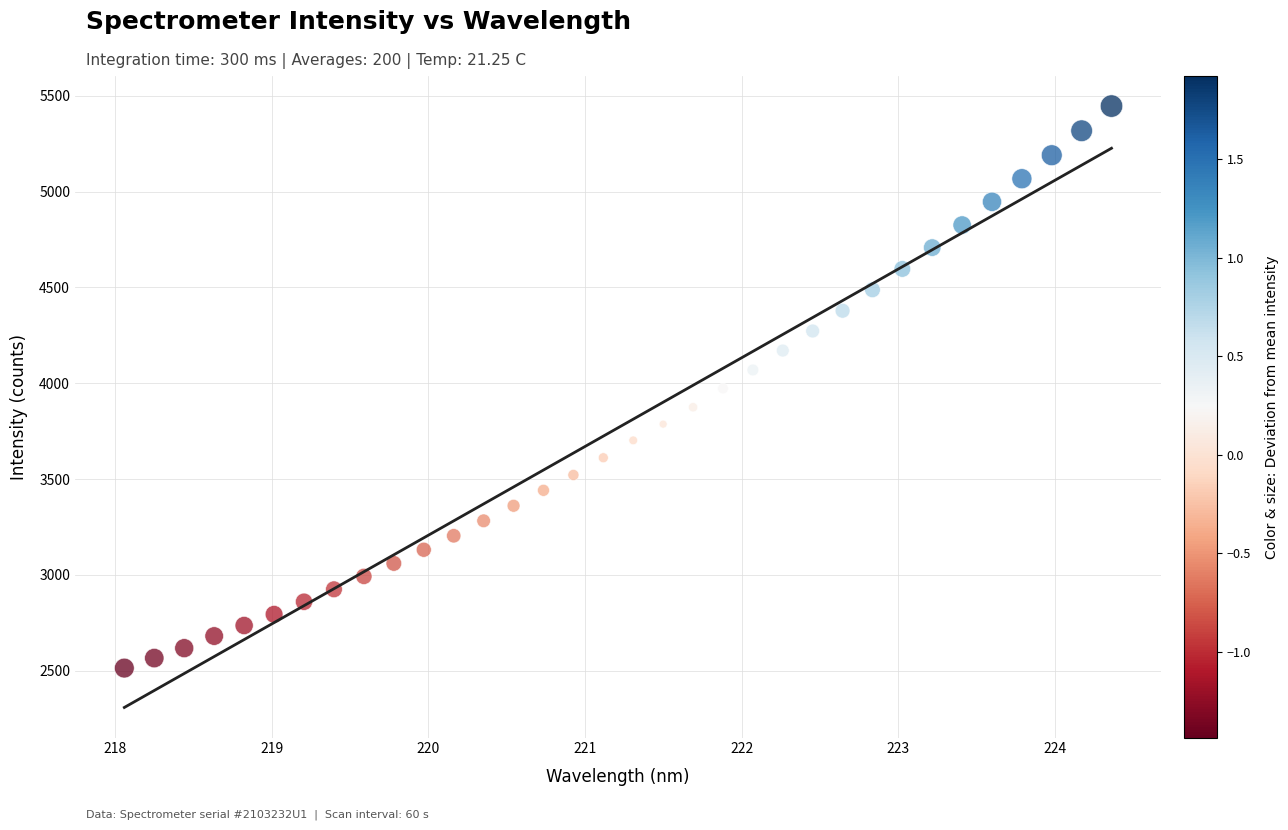

What is the range of X values (max minus min)?

6.3